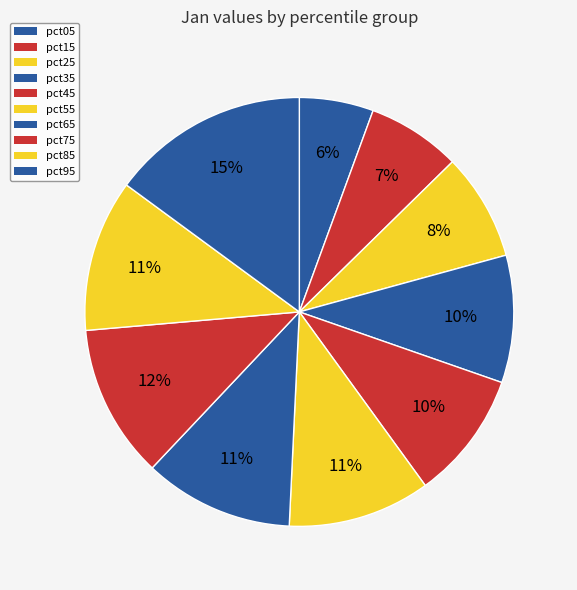

Which has a higher value, pct75 or pct65?

pct75